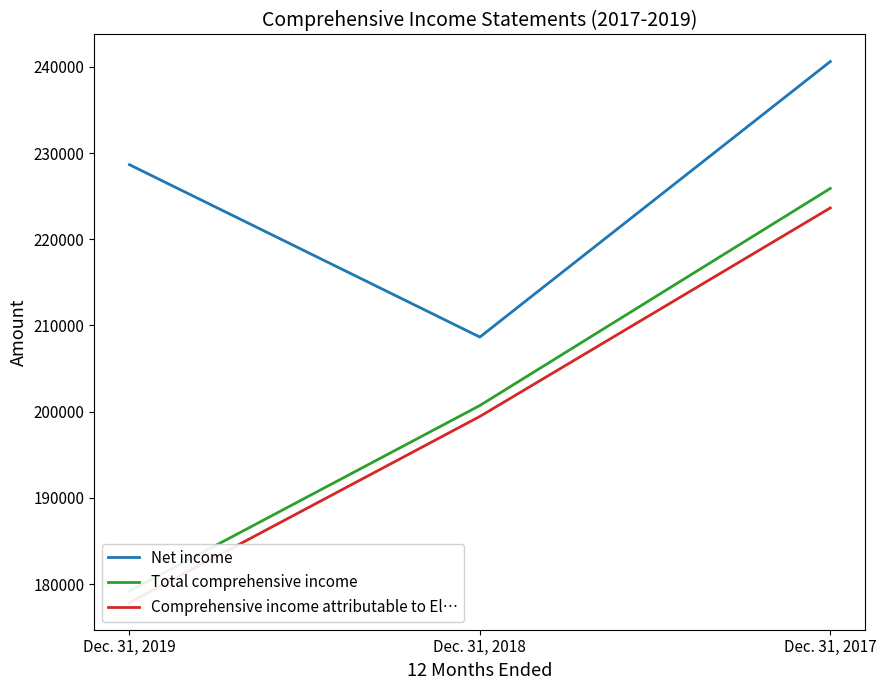

Is it true that Comprehensive income attributable to El… equals 50493 at Dec. 31, 2017?

False